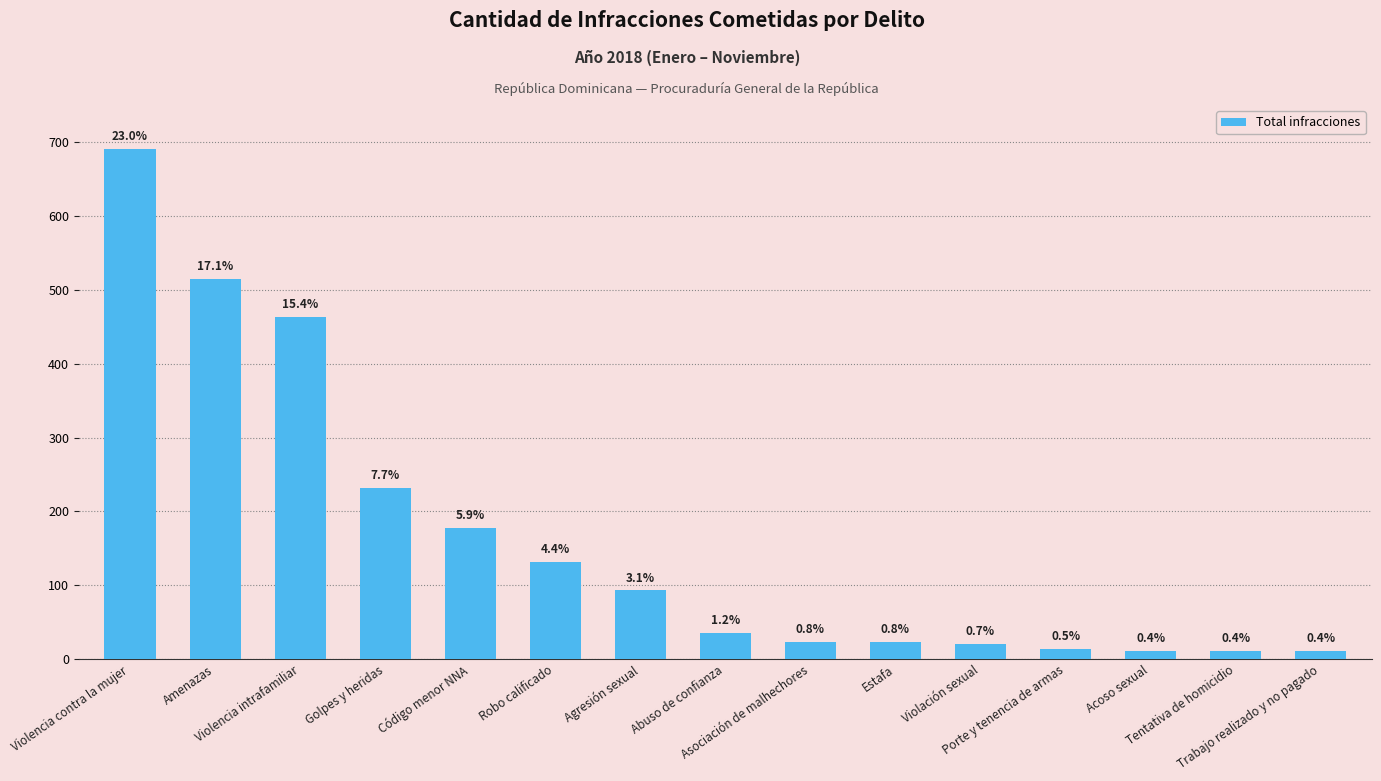

Are the bars horizontal?

No